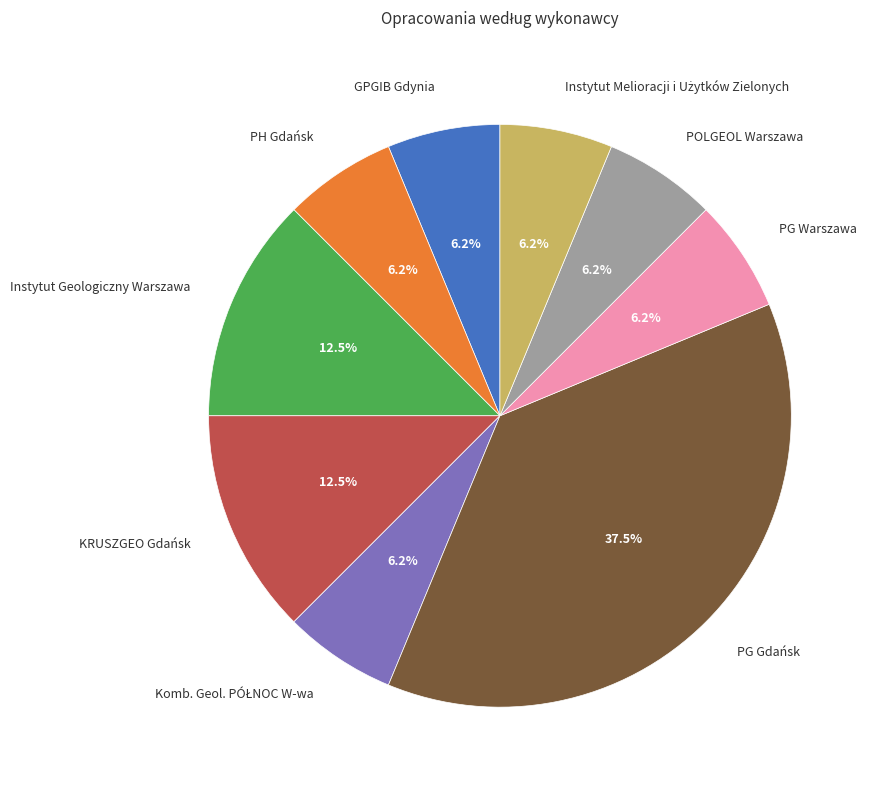

Do GPGIB Gdynia and PG Warszawa together represent more than half of the pie?

No